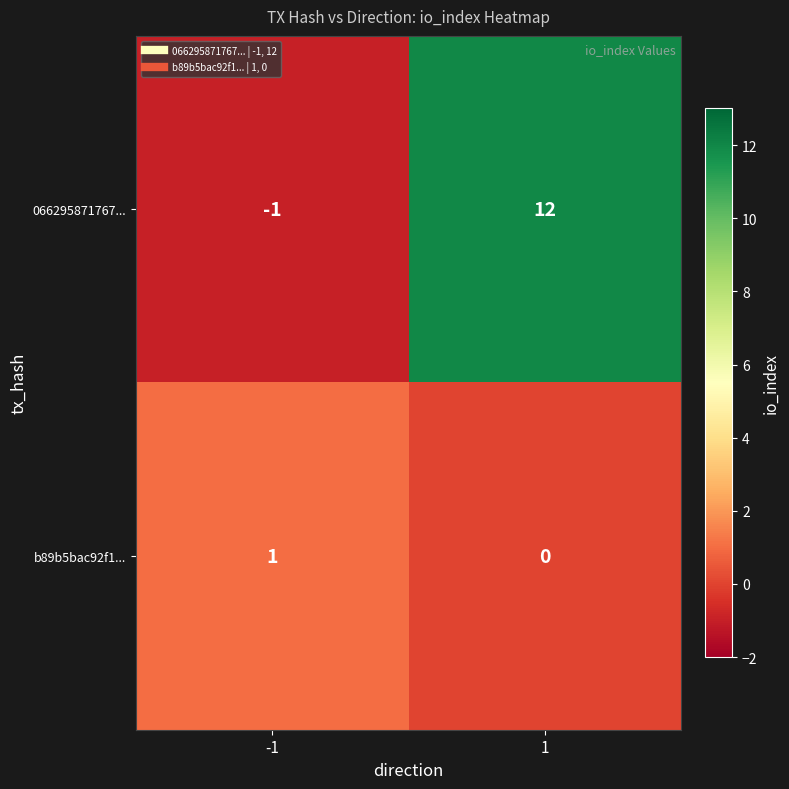

What value does the 066295871767... series have at 1?

12